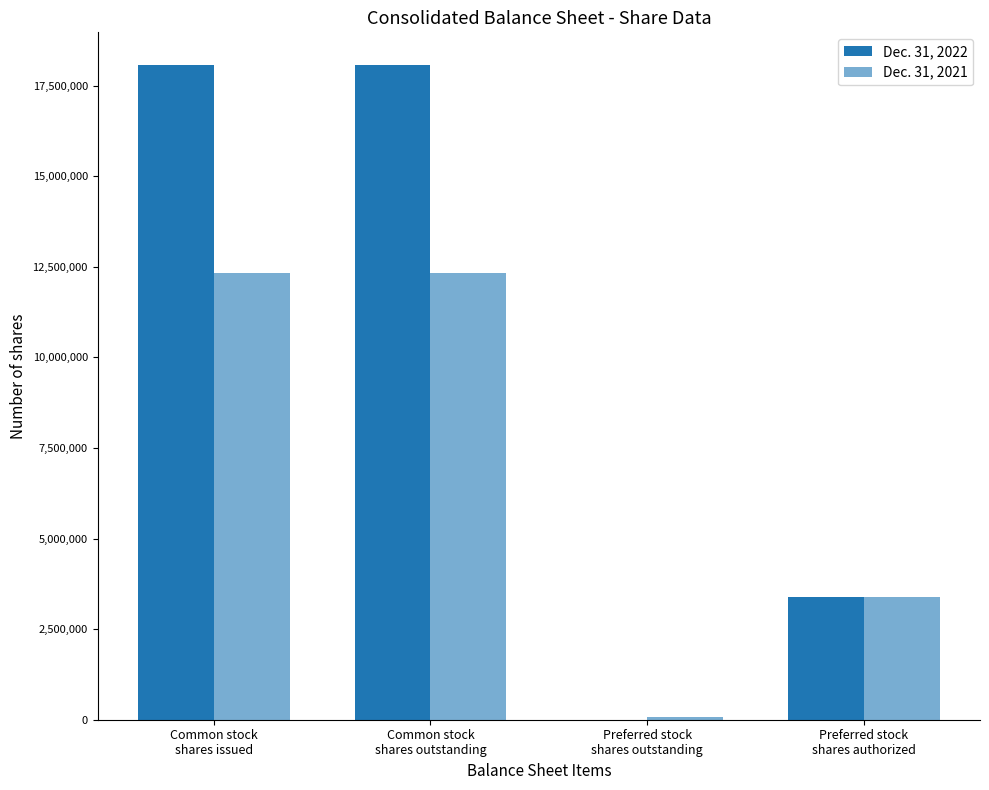

Is the value of Dec. 31, 2022 at Preferred stock
shares authorized greater than the value of Dec. 31, 2021 at Common stock
shares outstanding?

No